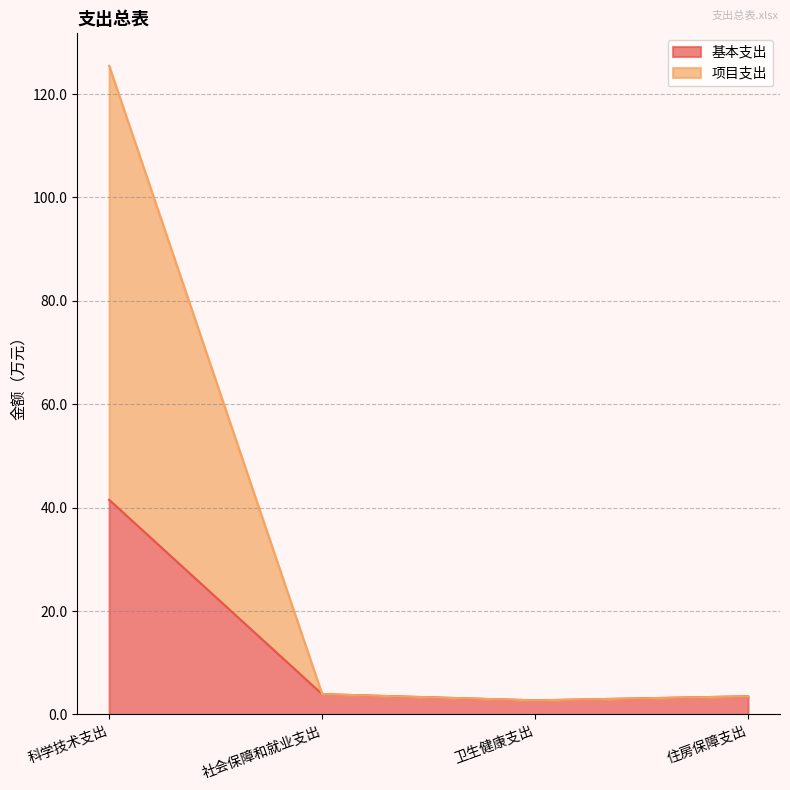

What is the sum of all 项目支出 values?

135.6